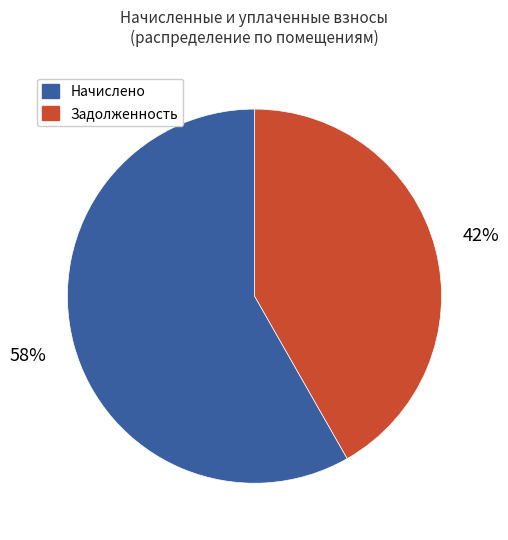

To the nearest percent, what is the average slice percentage?

50%